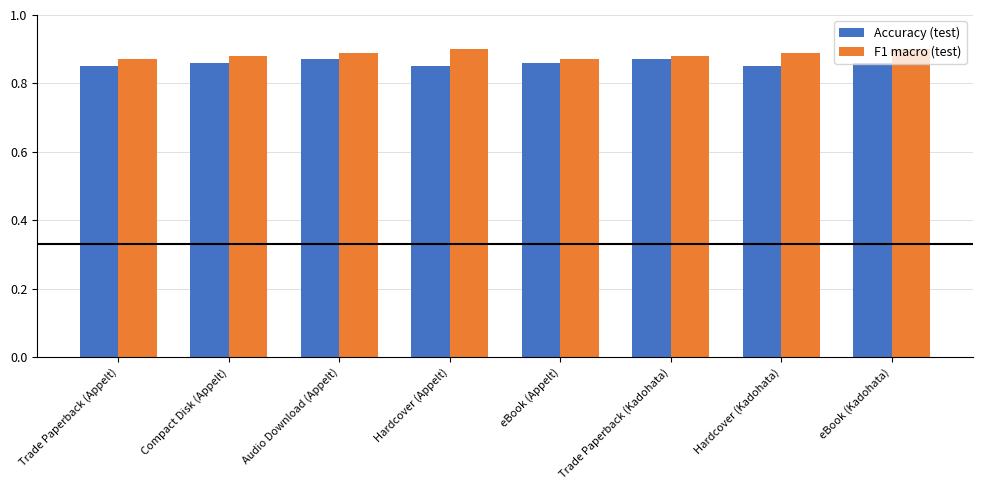

Which series has the largest total across all categories?

F1 macro (test)